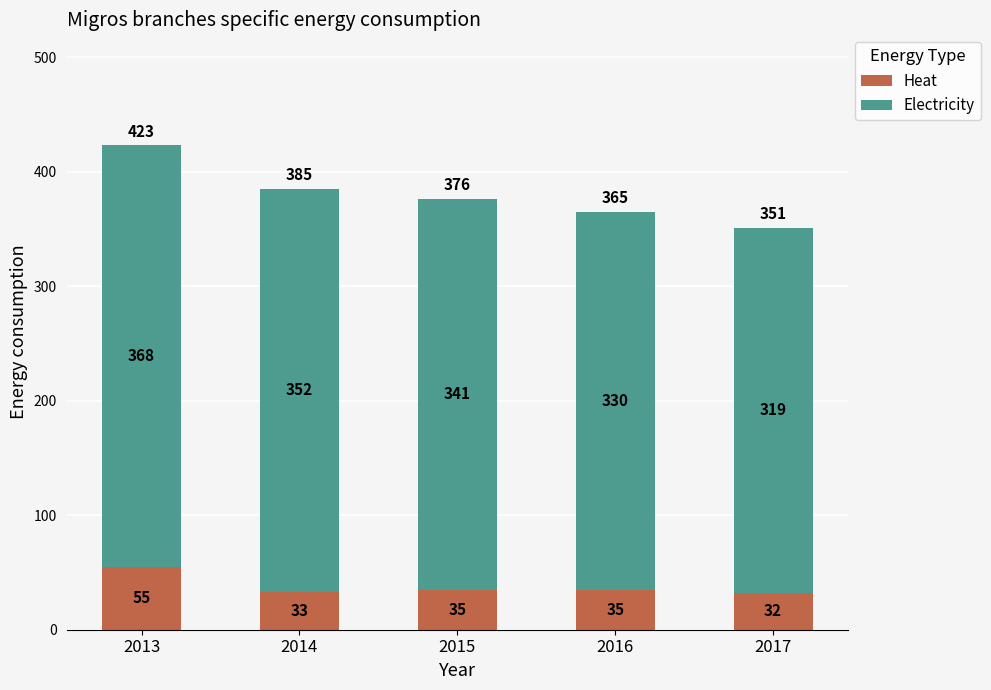

What is the sum of all Heat values?

190